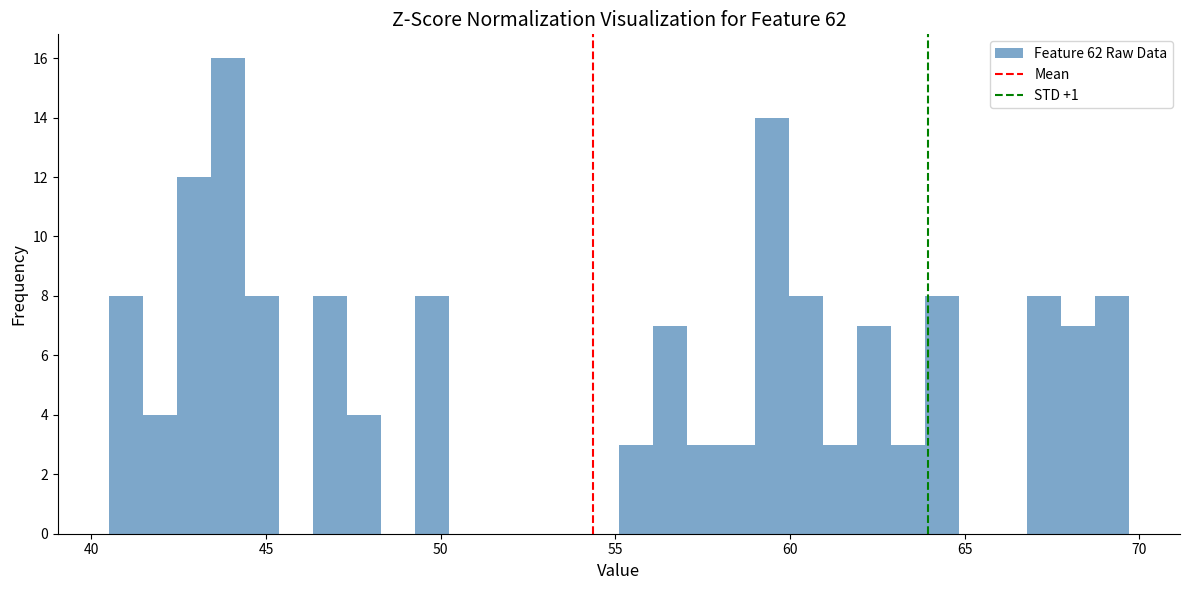

Around what value on the x-axis is the tallest bar? Give the approximate position of its centre, as read against the axis.

44.0